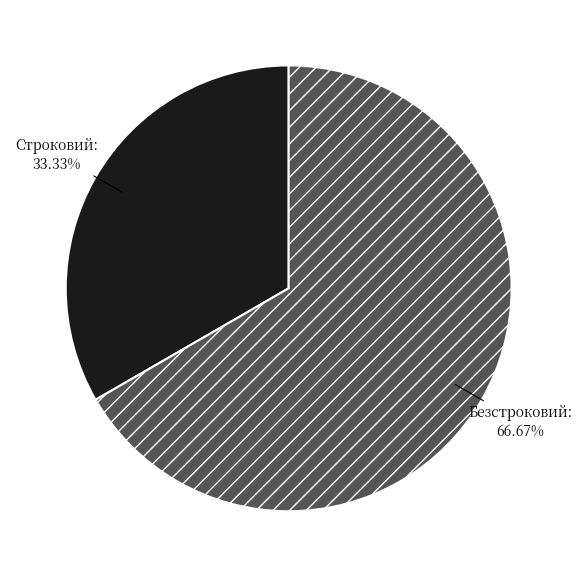

To the nearest percent, what portion does Строковий represent?

33%